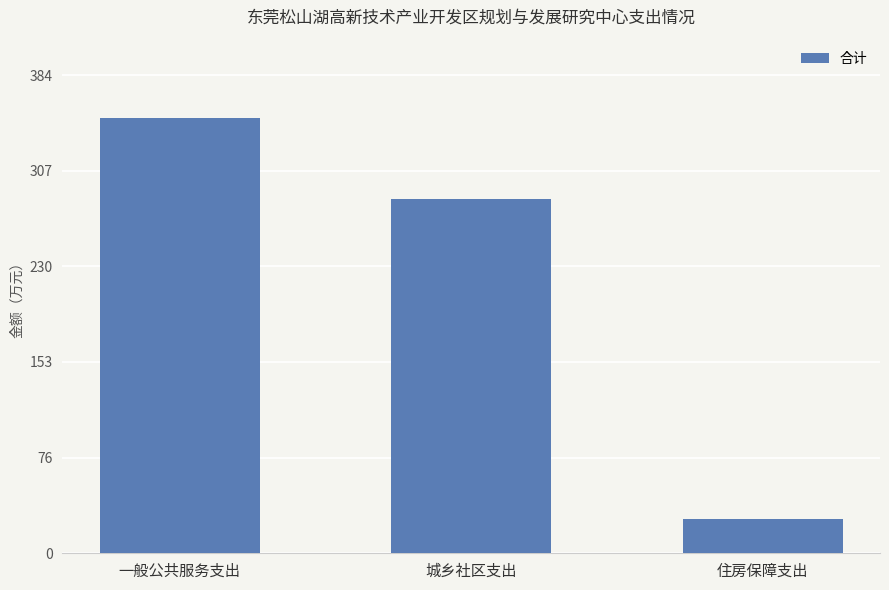

What is the label of the 1st bar from the right?

住房保障支出